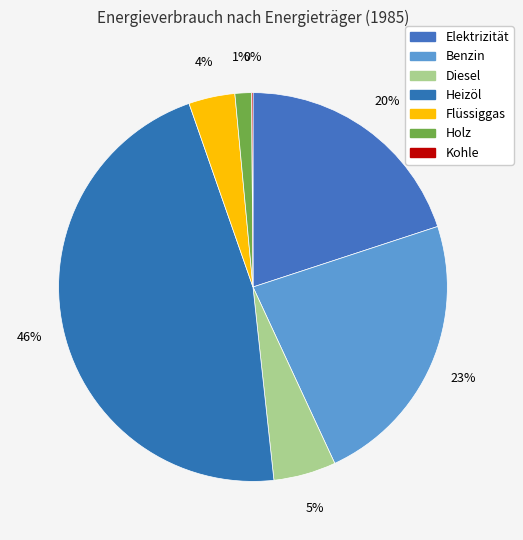

What is the smallest slice in the pie chart?

Kohle